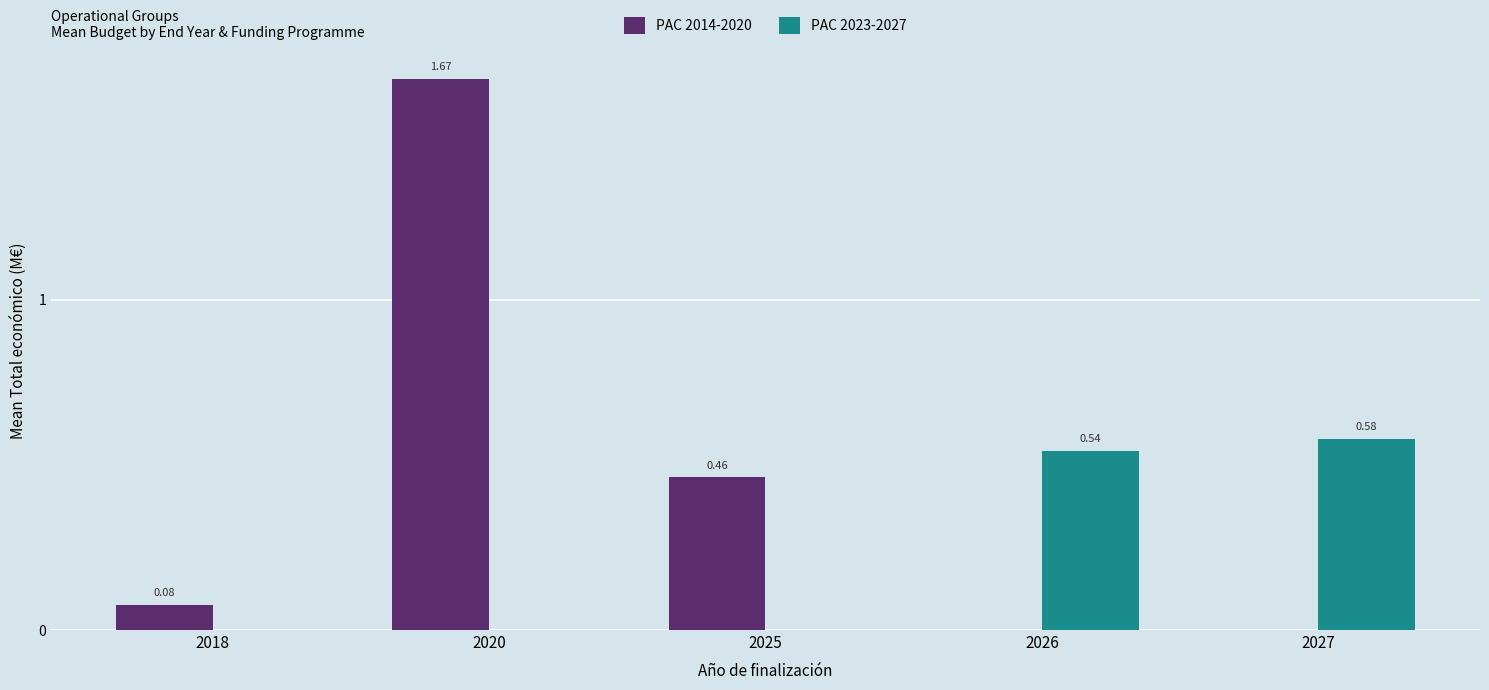

Which series has the largest total across all categories?

PAC 2014-2020